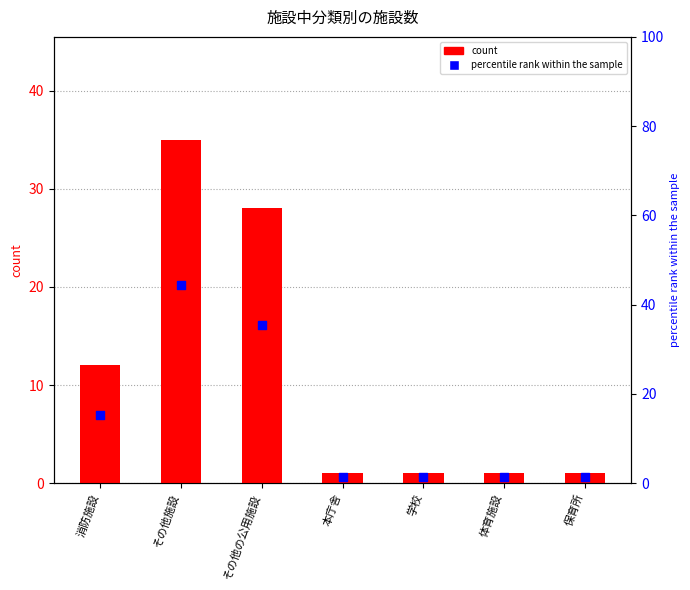

Which series contains the lowest Y value?

count